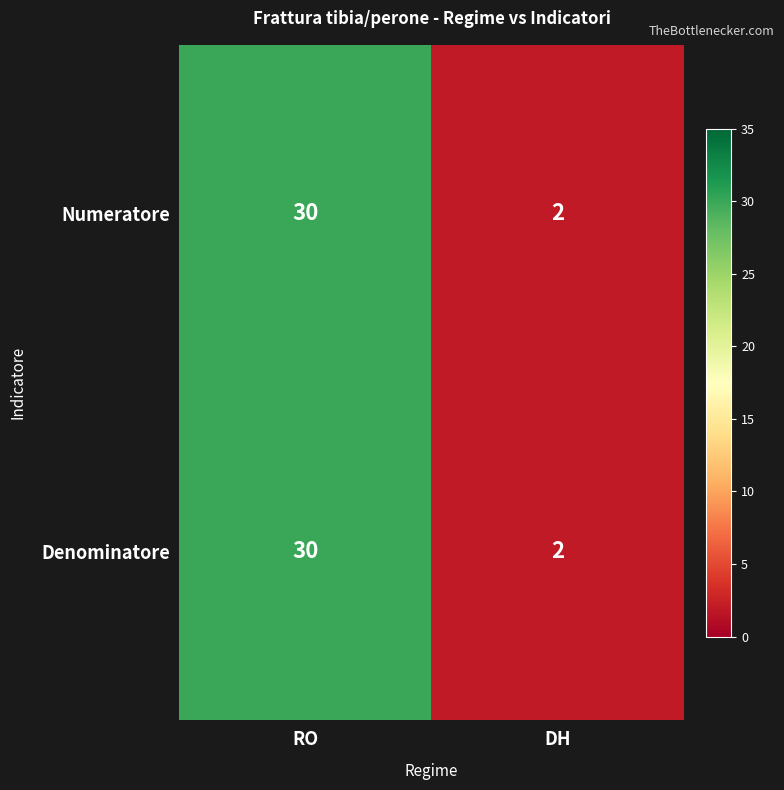

What is the difference between the Denominatore values at DH and RO?

28